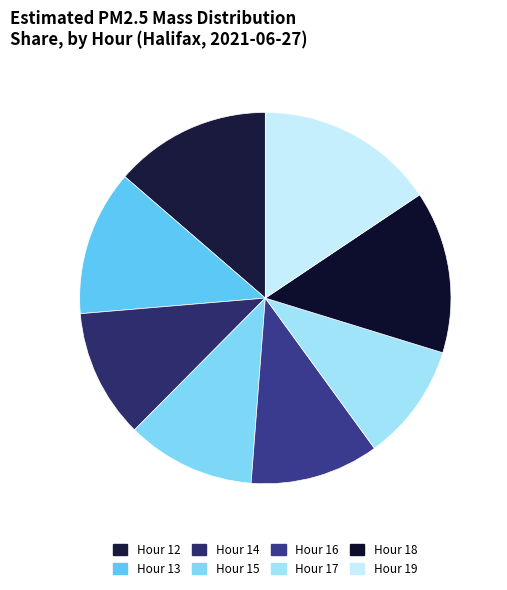

True or false: Hour 14 accounts for 11% of the total.

True